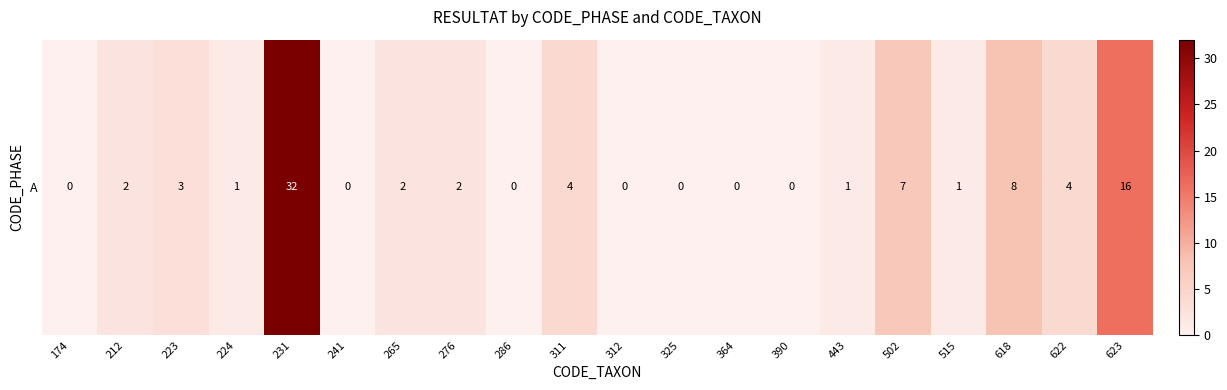

What is the greatest value displayed?

32